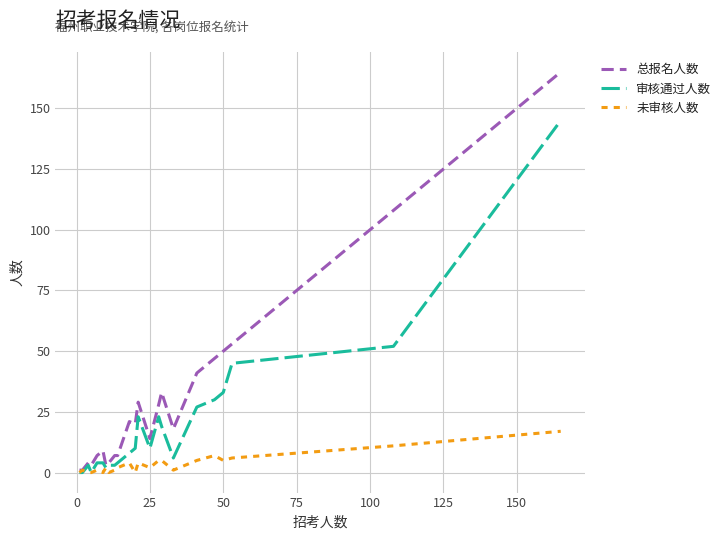

What is the maximum value shown in the chart?

165